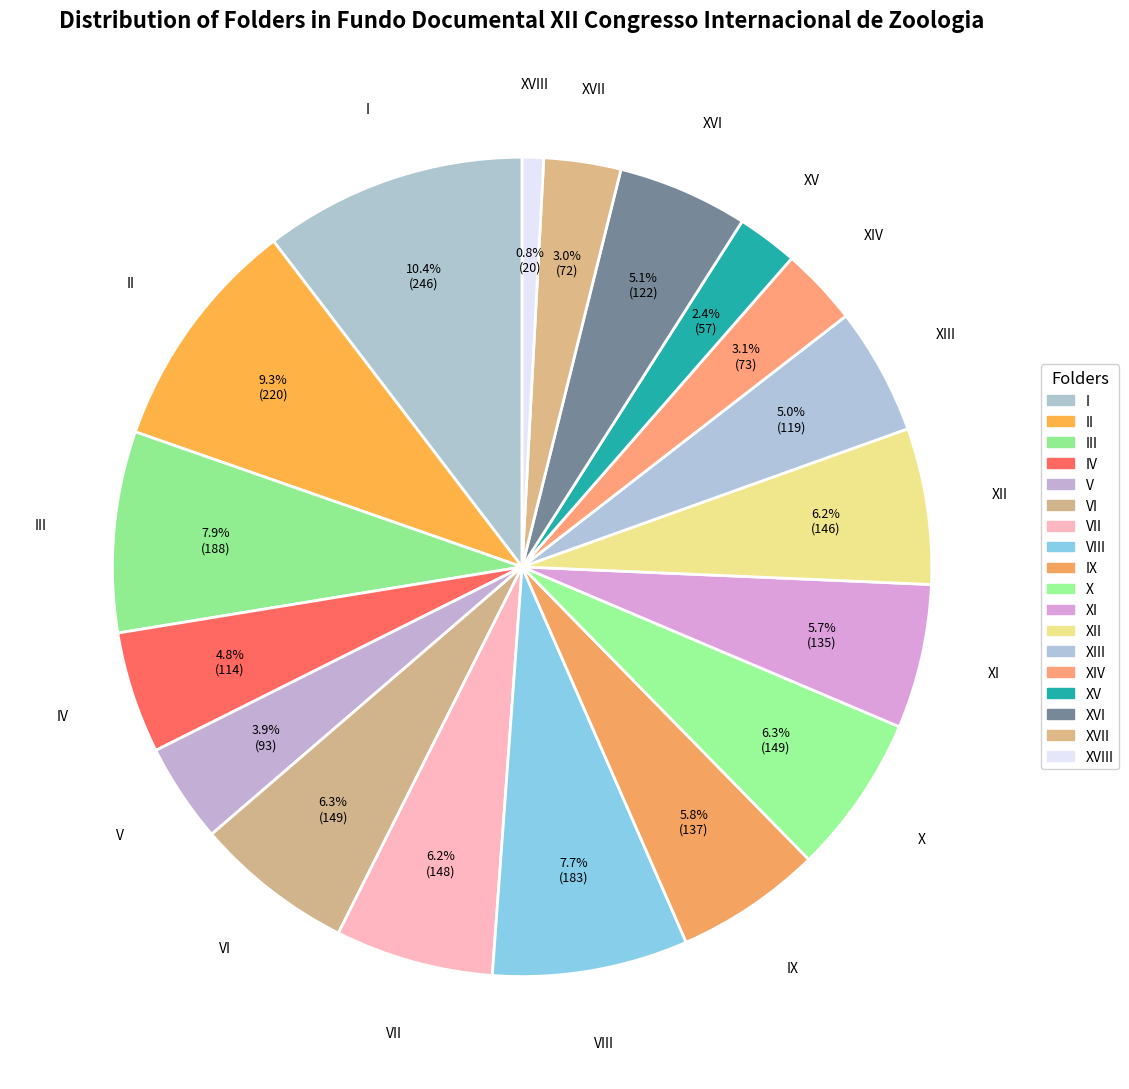

Is there any slice that represents more than half of the pie?

No